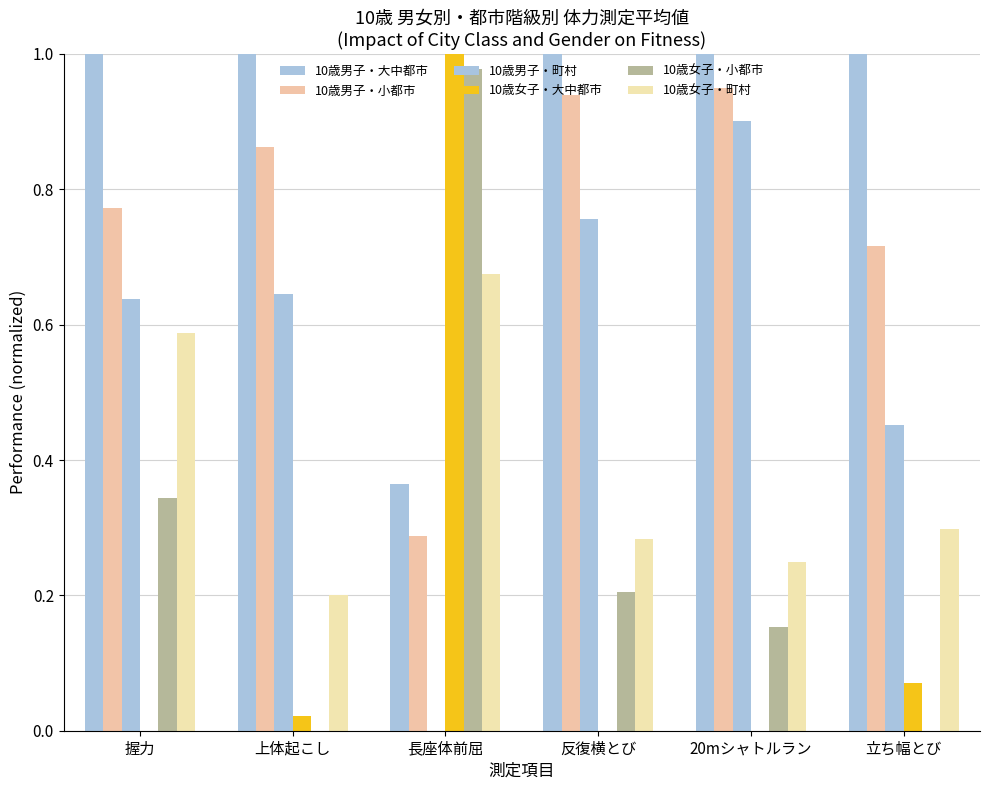

Rank the series by their maximum value, from lowest to highest.

10歳女子・町村, 10歳男子・町村, 10歳男子・小都市, 10歳女子・小都市, 10歳男子・大中都市, 10歳女子・大中都市